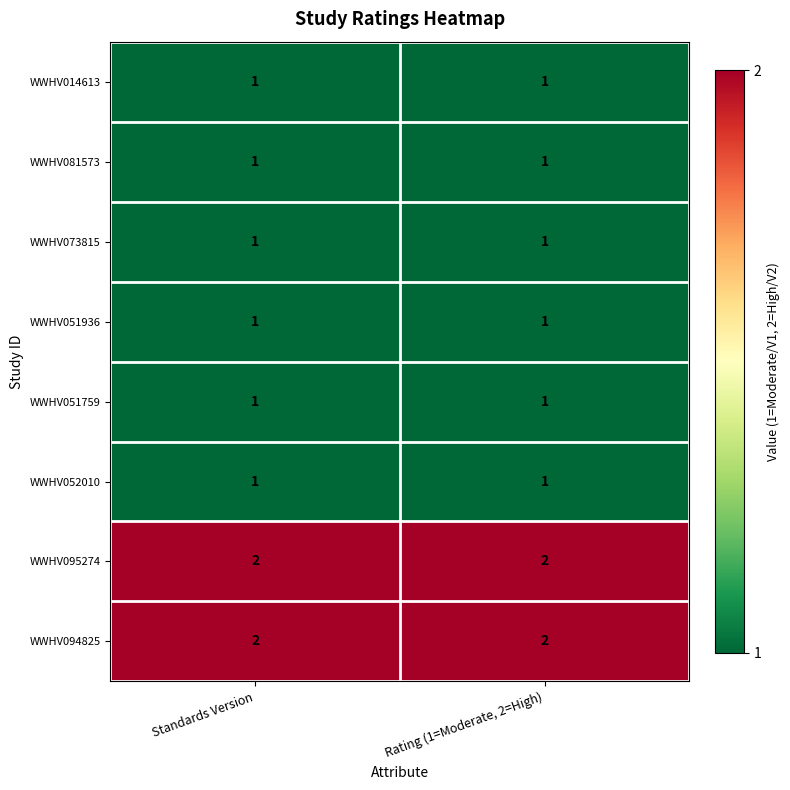

True or false: WWHV014613 has a value of 1 at Rating (1=Moderate, 2=High).

True